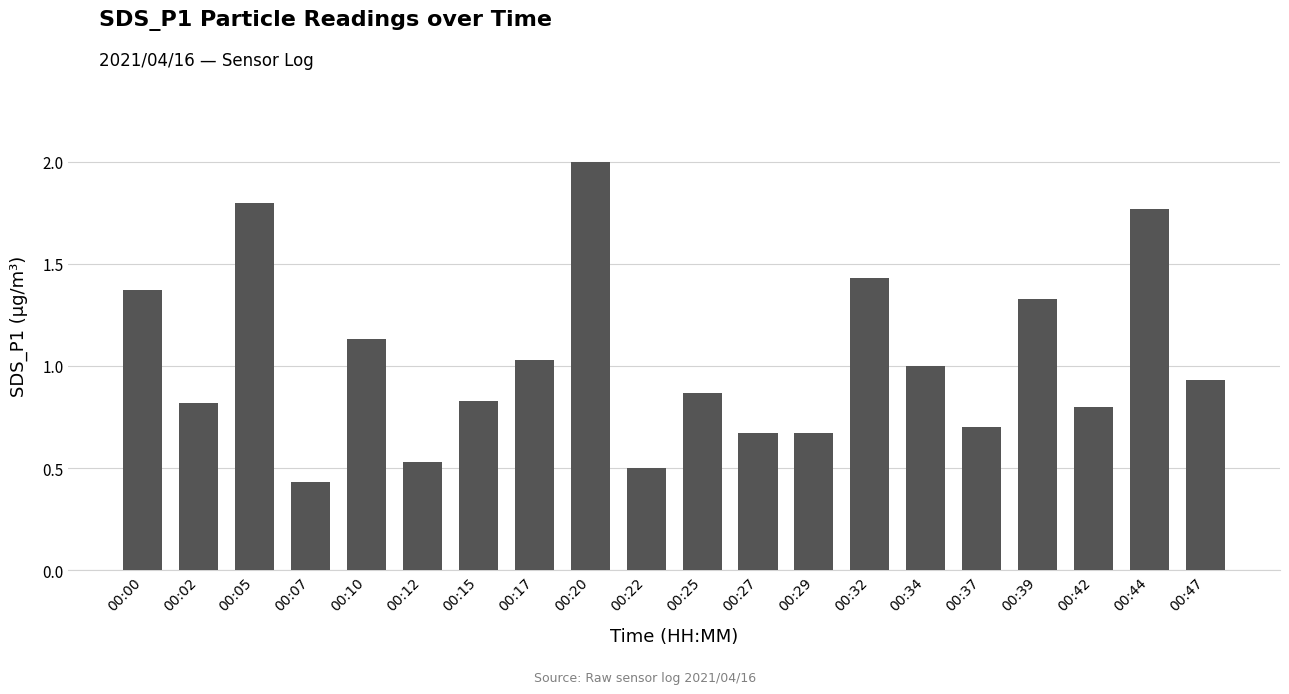

What is the change in value from 00:27 to 00:34?

+0.3